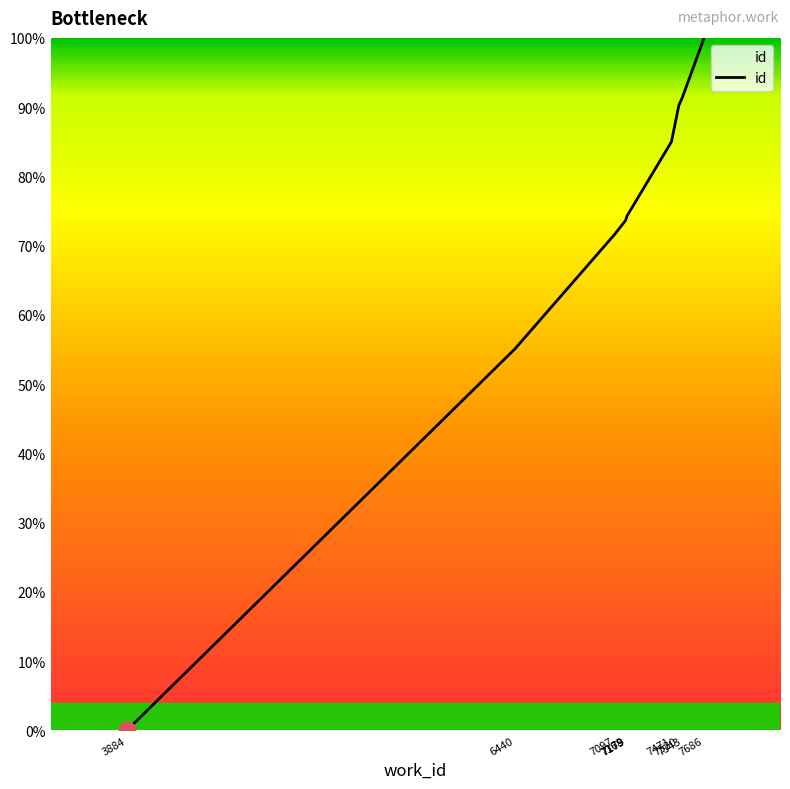

What is the maximum value shown in the chart?

100.0